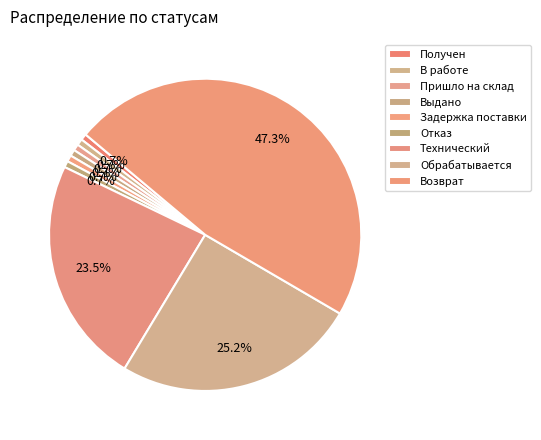

Rank the categories by value from lowest to highest.

Получен, В работе, Пришло на склад, Выдано, Задержка поставки, Отказ, Технический, Обрабатывается, Возврат